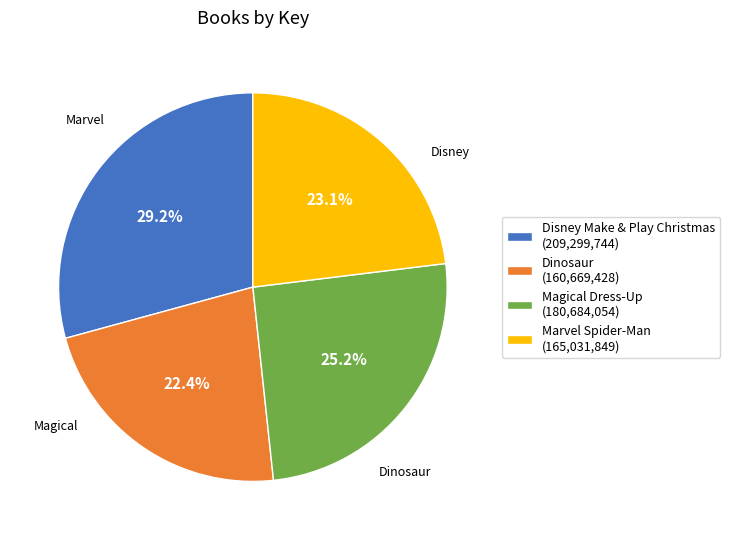

Which has a higher value, Disney Make & Play Christmas or Magical Dress-Up?

Disney Make & Play Christmas